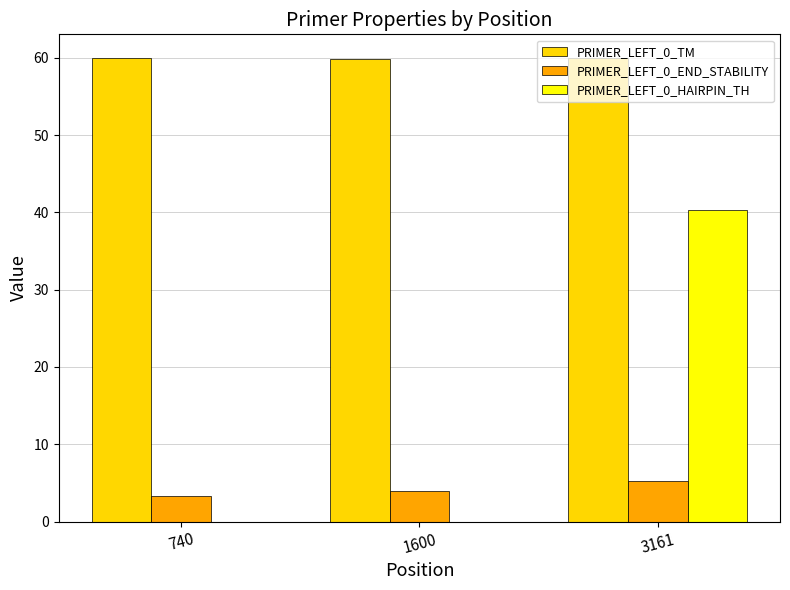

What is the greatest value displayed?

60.0